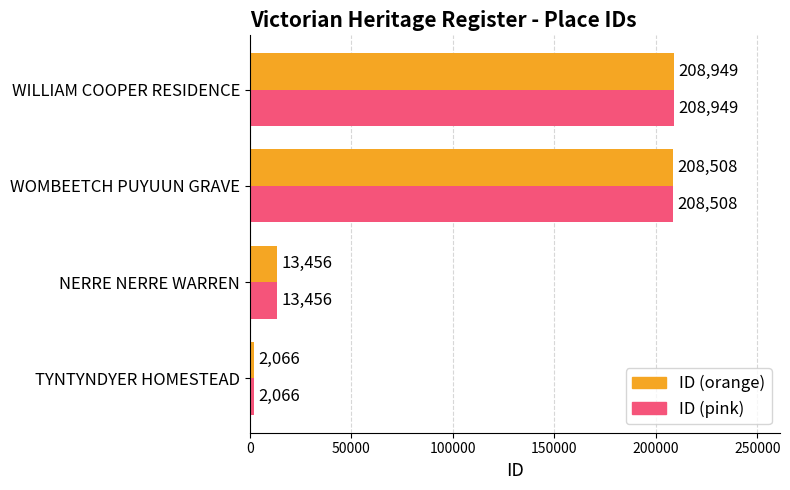

List the labels in order of ID (orange) value, smallest first.

TYNTYNDYER HOMESTEAD, NERRE NERRE WARREN, WOMBEETCH PUYUUN GRAVE, WILLIAM COOPER RESIDENCE